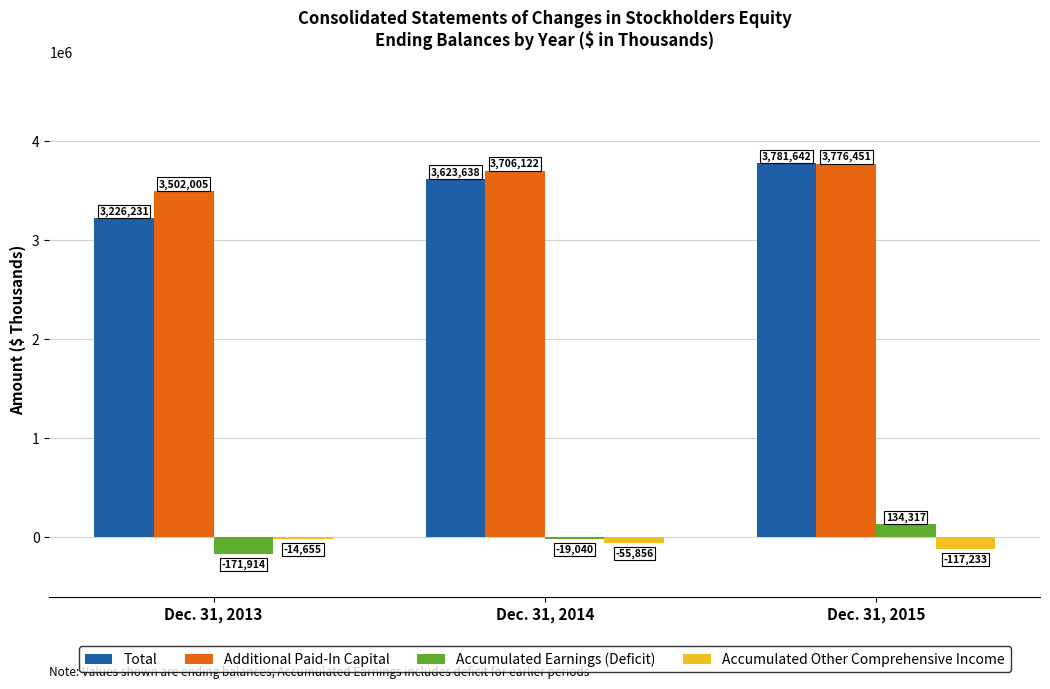

Reading right to left, list all the values displayed in this chart.

Total: 3781642	3623638	3226231
Additional Paid-In Capital: 3776451	3706122	3502005
Accumulated Earnings (Deficit): 134317	-19040	-171914
Accumulated Other Comprehensive Income: -117233	-55856	-14655